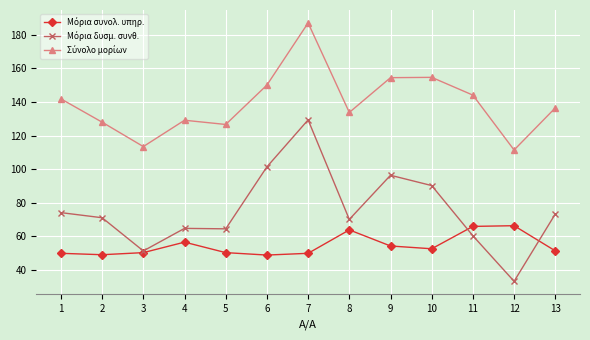

What is the greatest value displayed?

187.1